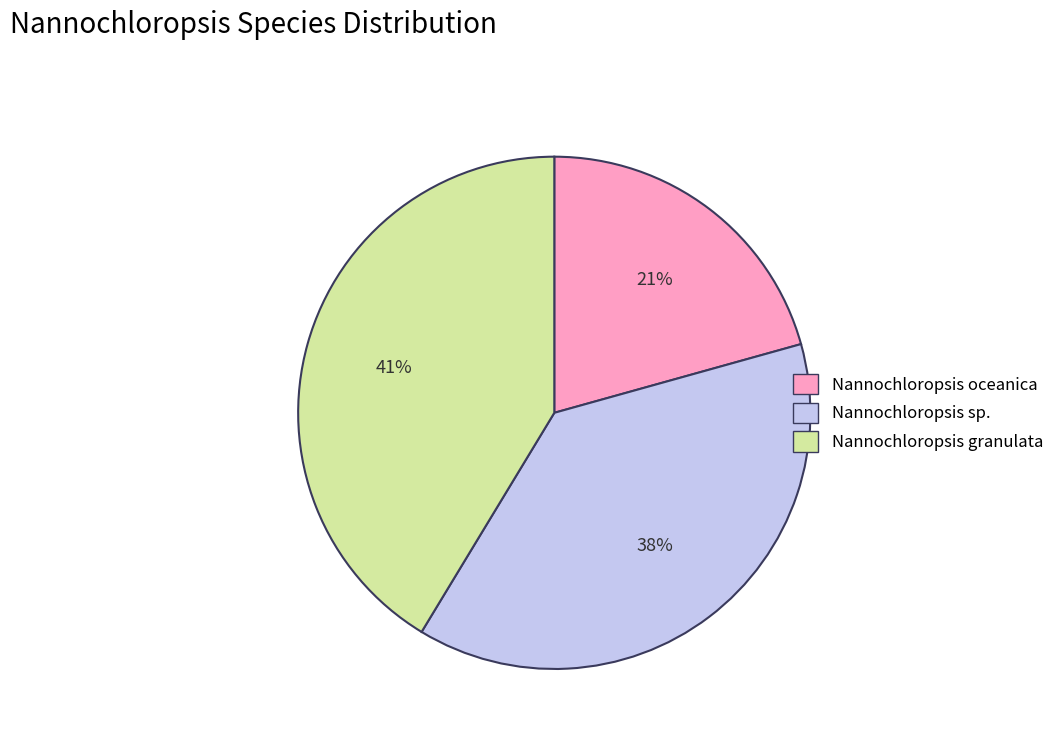

Is it true that Nannochloropsis granulata is 41% of the pie?

True